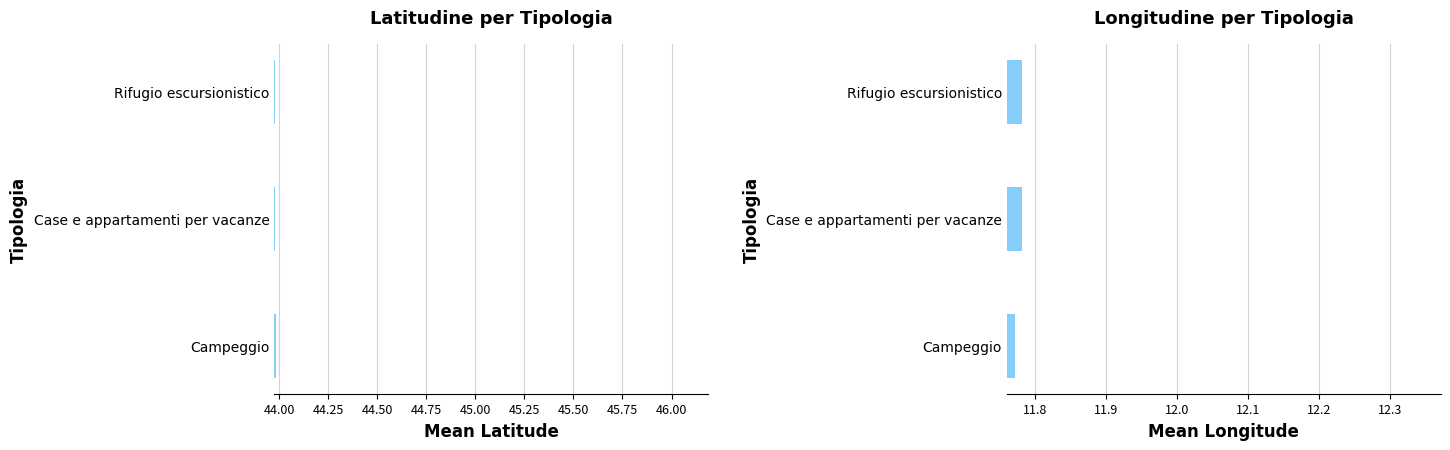

At how many categories does at least one series exceed 29?

3